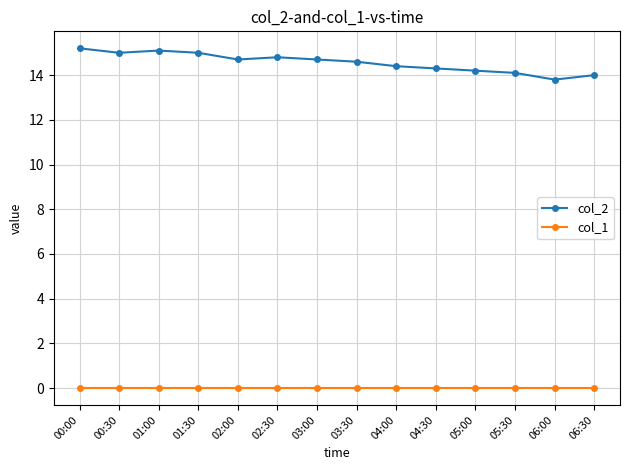

What is the spread (max minus min) of values at 00:30?

15.0